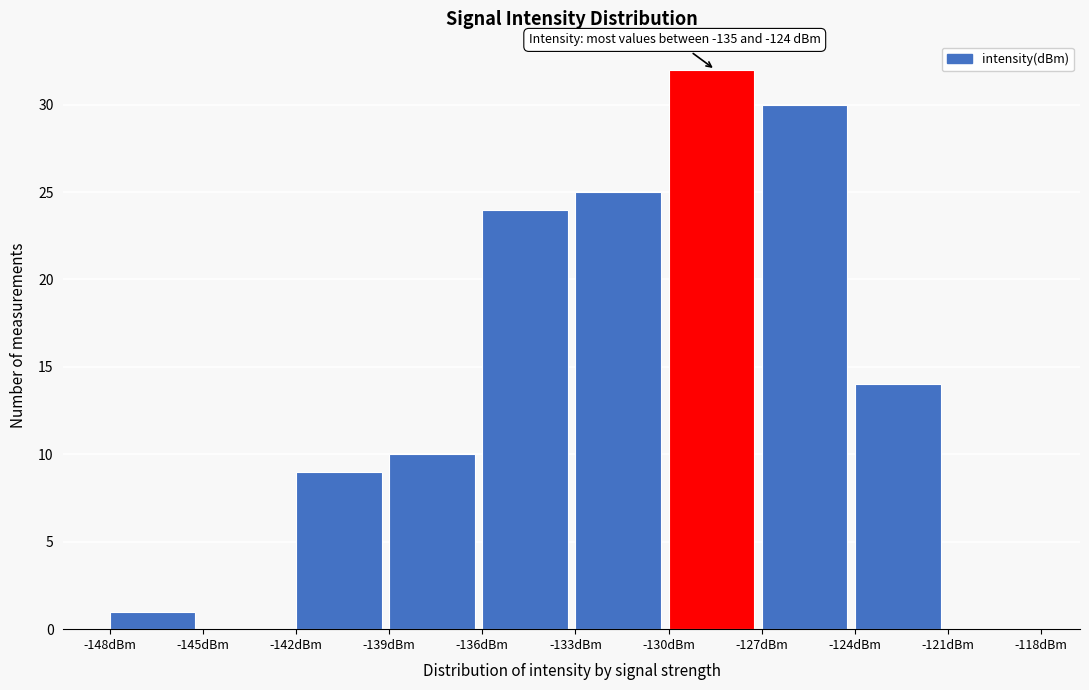

Which range on the x-axis has the tallest bar?

-130 to -127